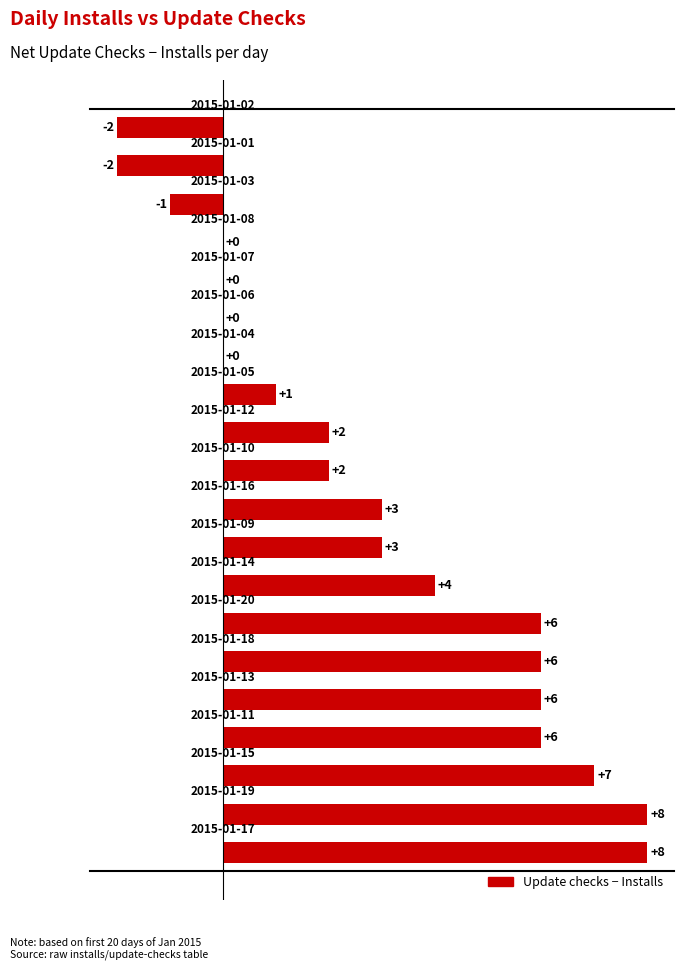

What is the greatest value displayed?

8